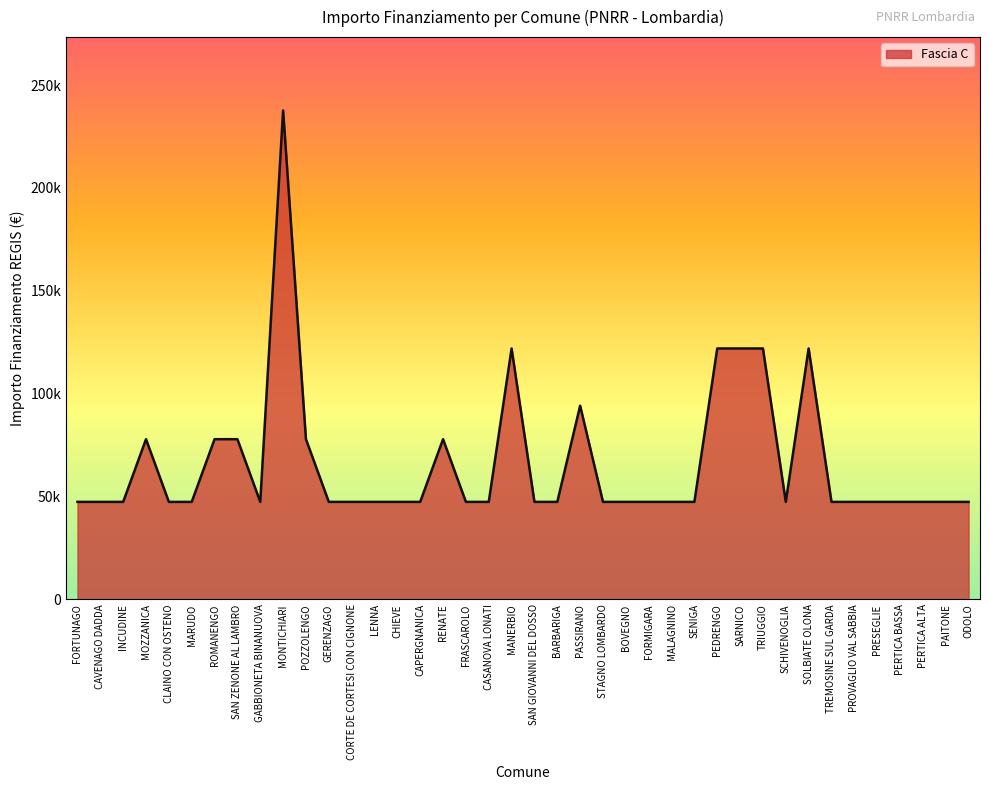

Which label corresponds to the largest value in the chart?

MONTICHIARI